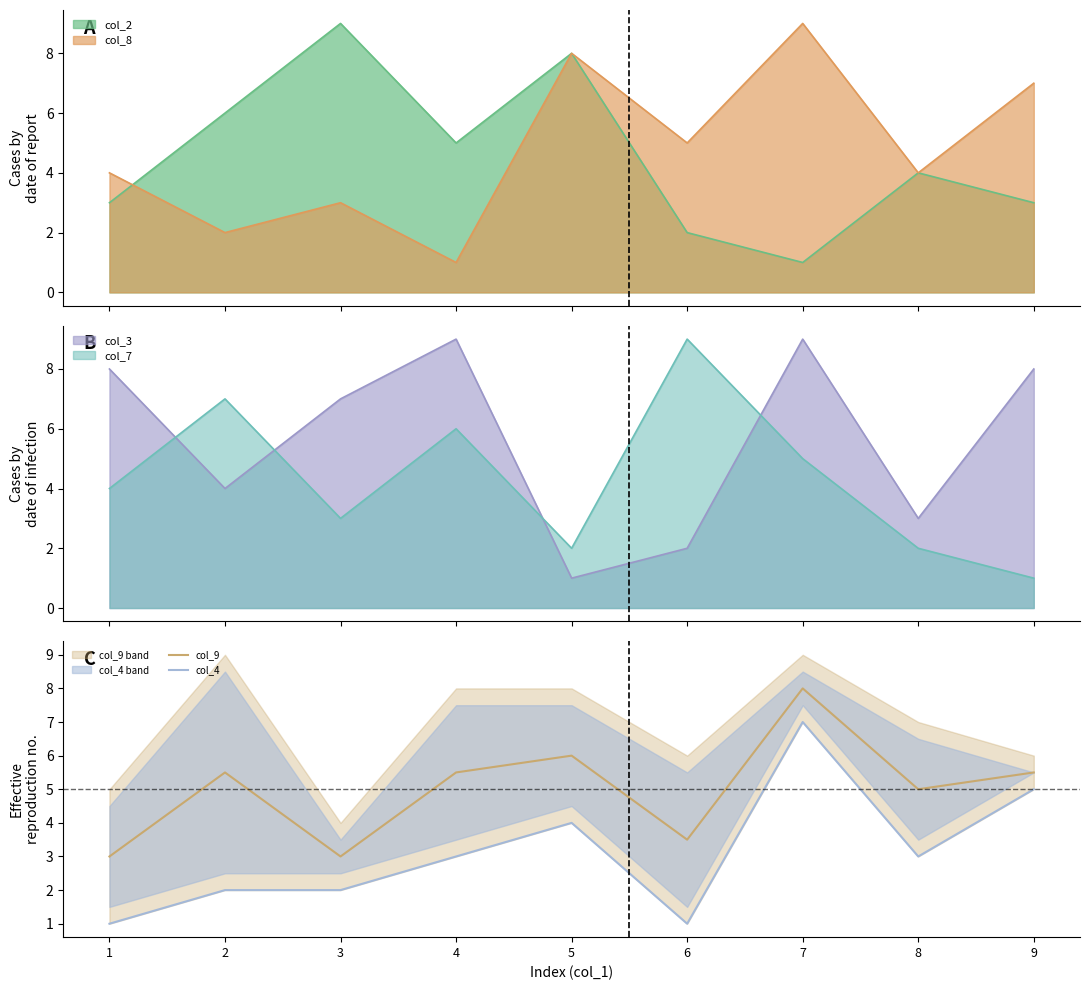

At which label does col_9 reach its peak?

7